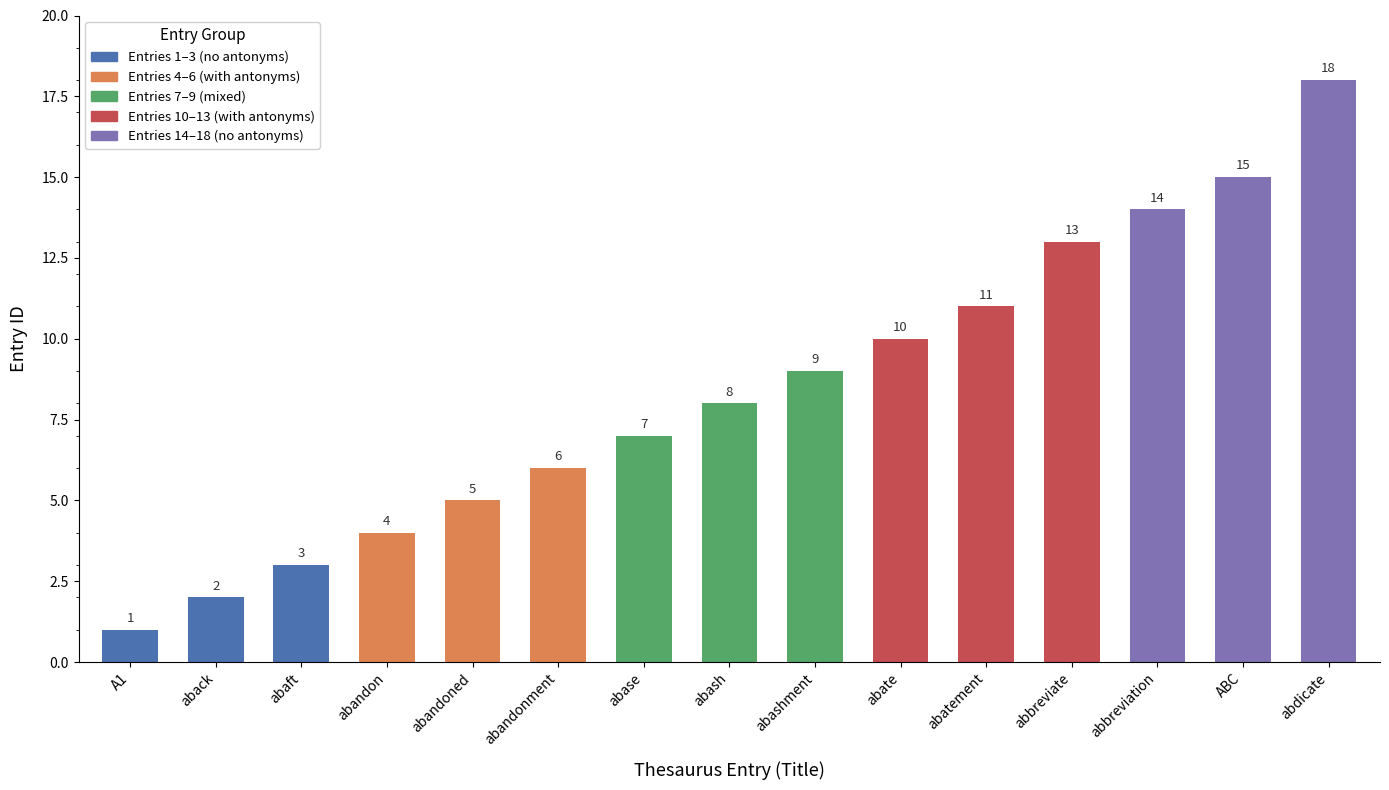

Reading left to right, what are all the values shown in this chart?

A1=1	aback=2	abaft=3	abandon=4	abandoned=5	abandonment=6	abase=7	abash=8	abashment=9	abate=10	abatement=11	abbreviate=13	abbreviation=14	ABC=15	abdicate=18